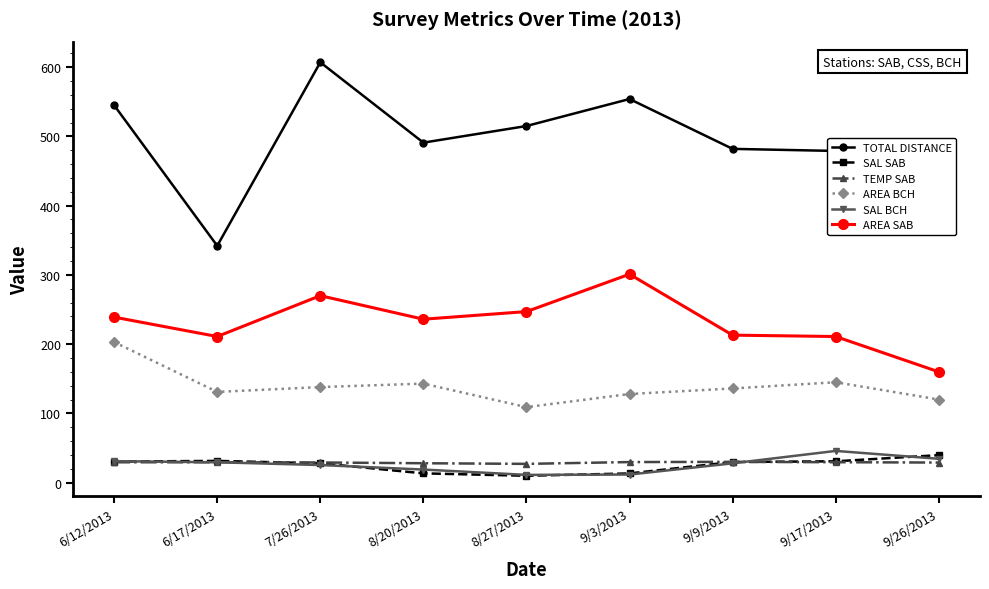

True or false: TOTAL DISTANCE has more than 1 points higher than both neighbors.

True